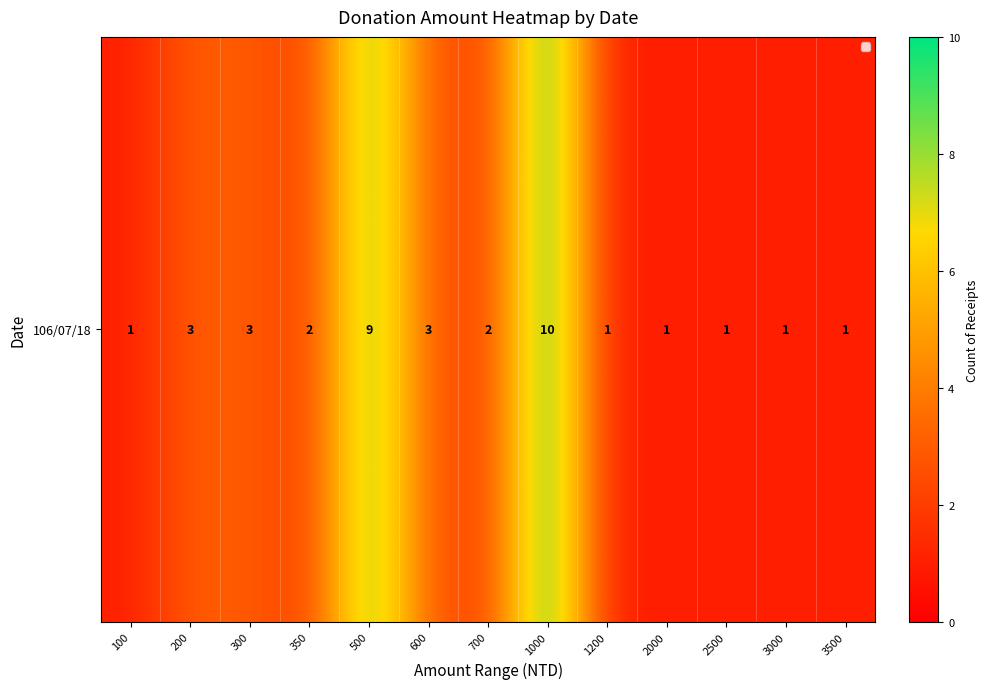

At which label does the data first exceed 2?

200